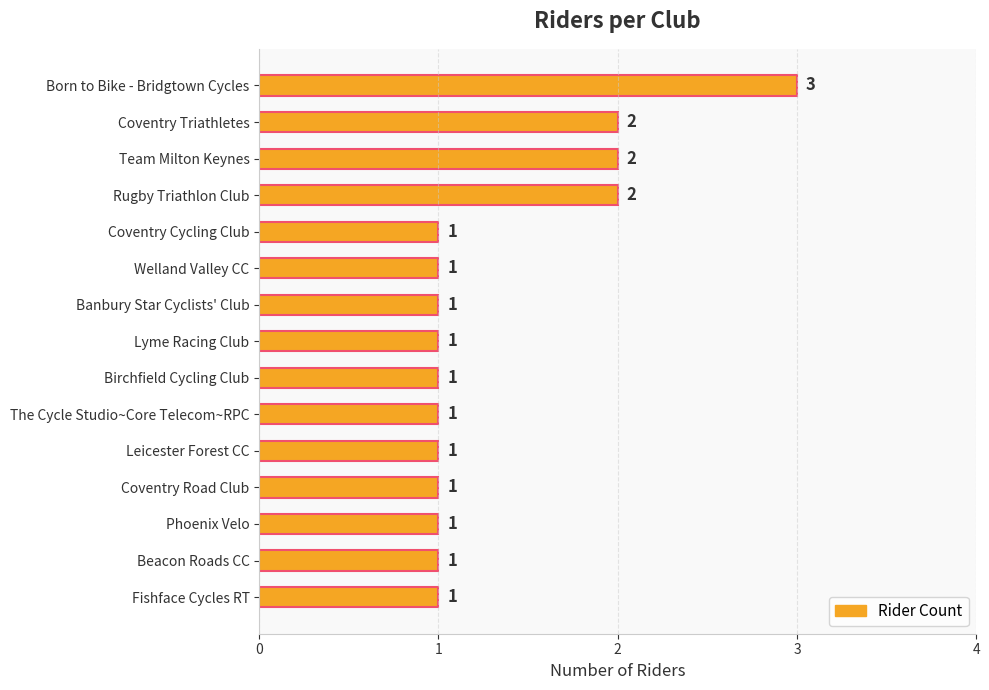

How many values are between 1 and 2?

14